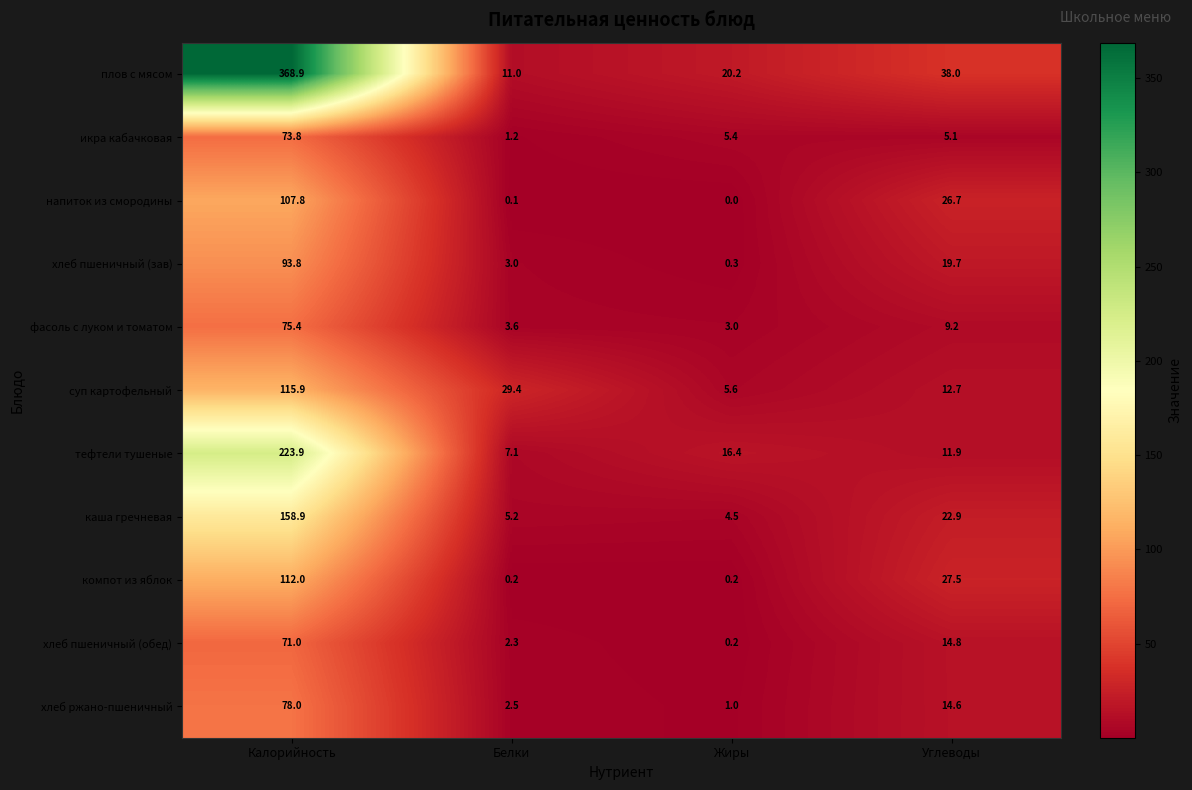

What is the difference between the фасоль с луком и томатом values at Белки and Жиры?

0.6